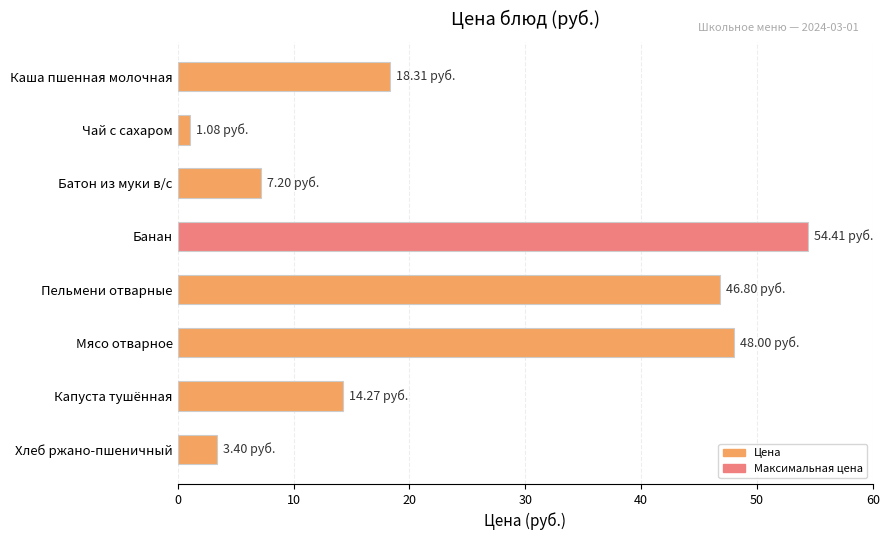

How many data points are less than 18?

4